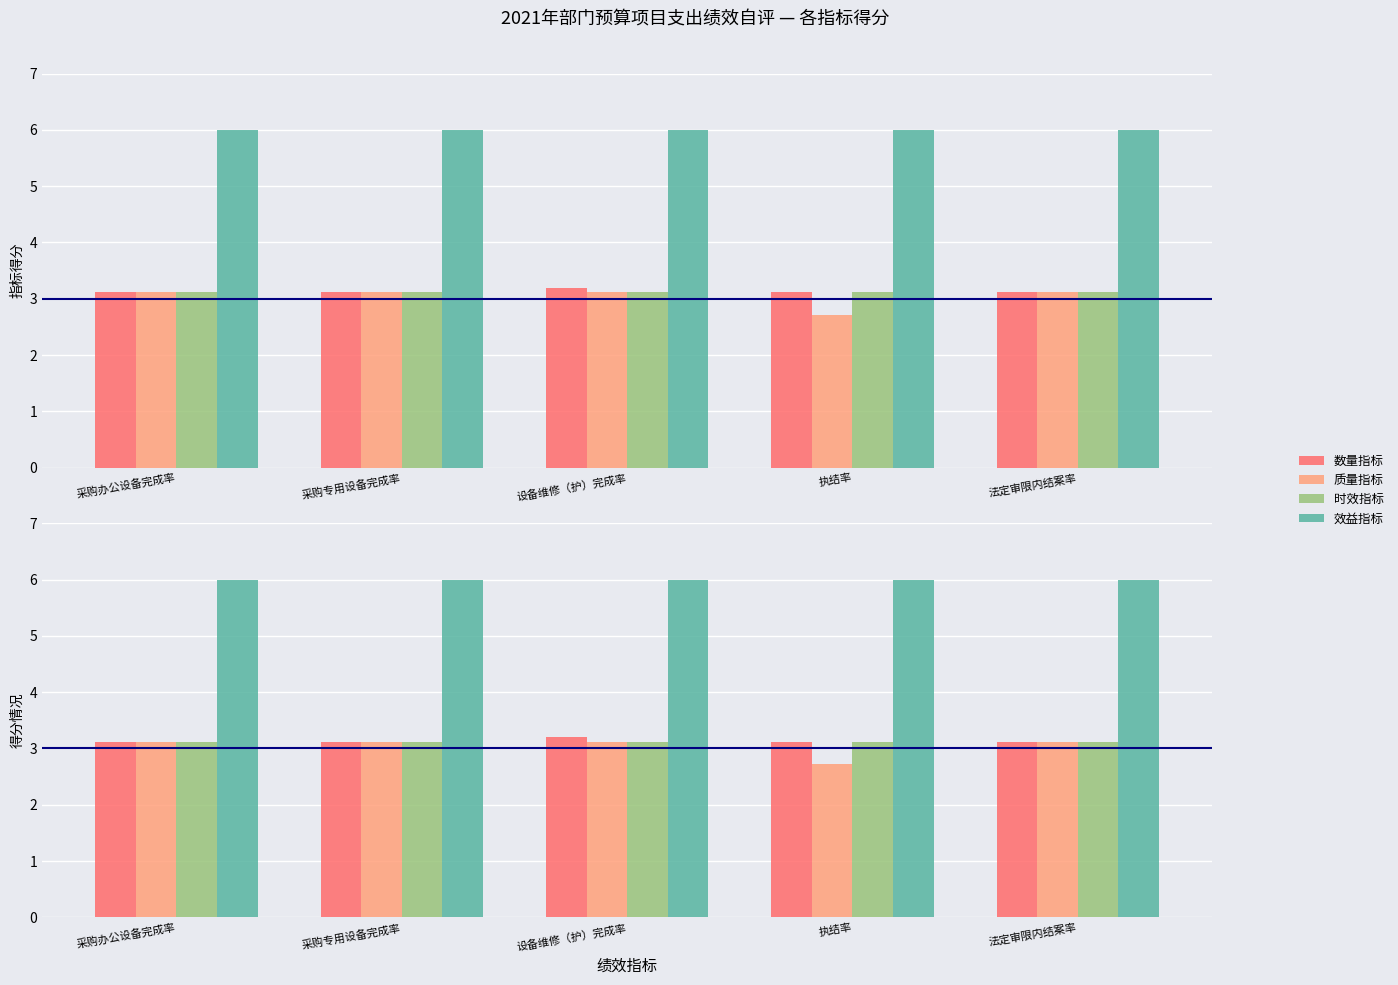

Between 采购专用设备完成率 and 执结率, which series saw the biggest shift?

质量指标